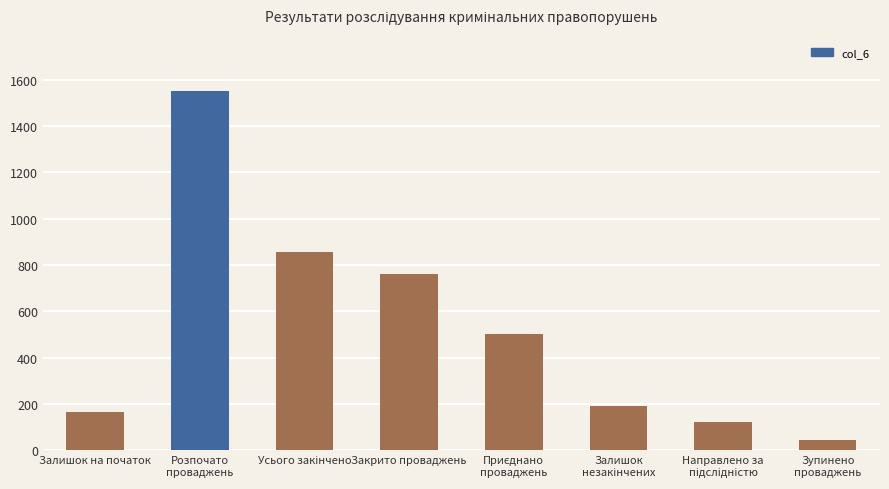

Which category has the highest value across all series?

Розпочато
проваджень